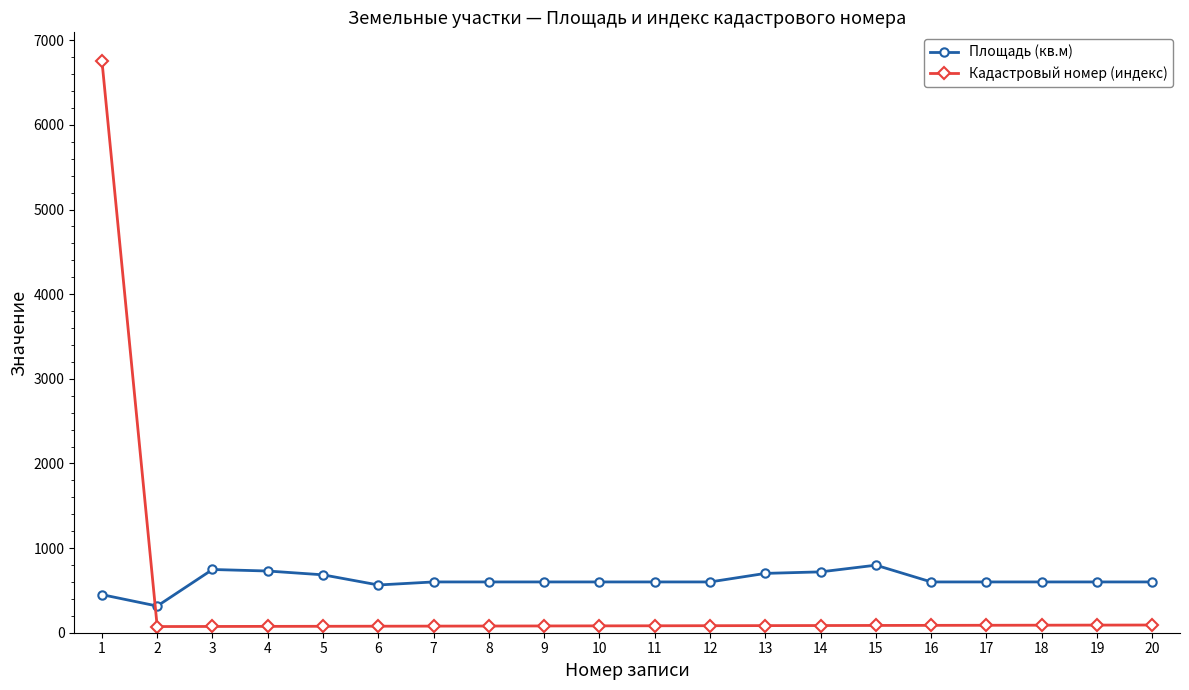

What is the difference between the maximum and second lowest values in the Площадь (кв.м) series?

348